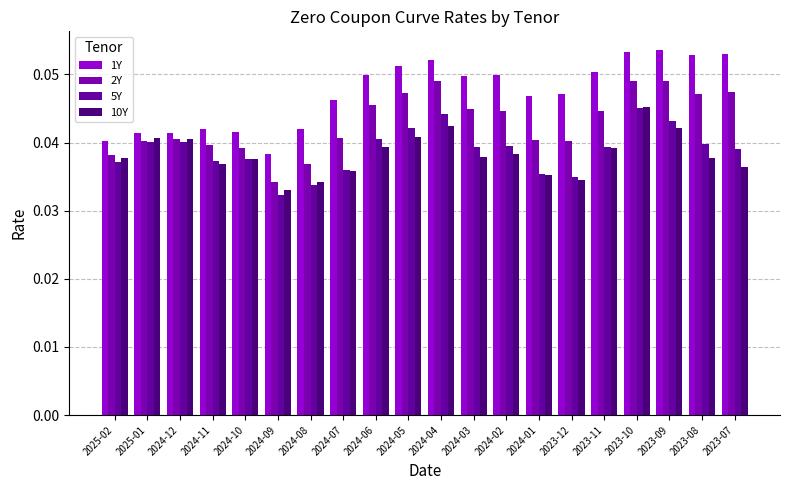

At which label is 5Y closest to 0?

2024-09